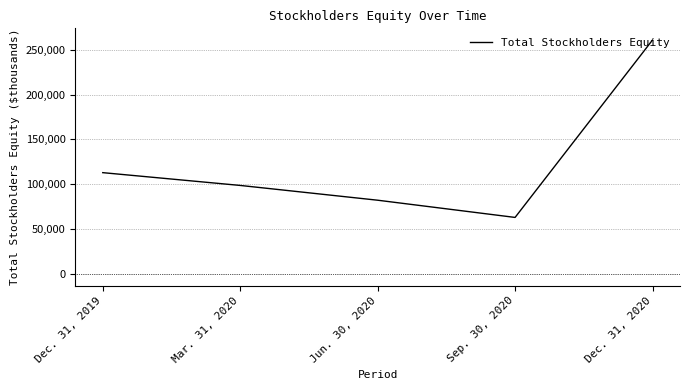

How many categories are shown in the chart?

5